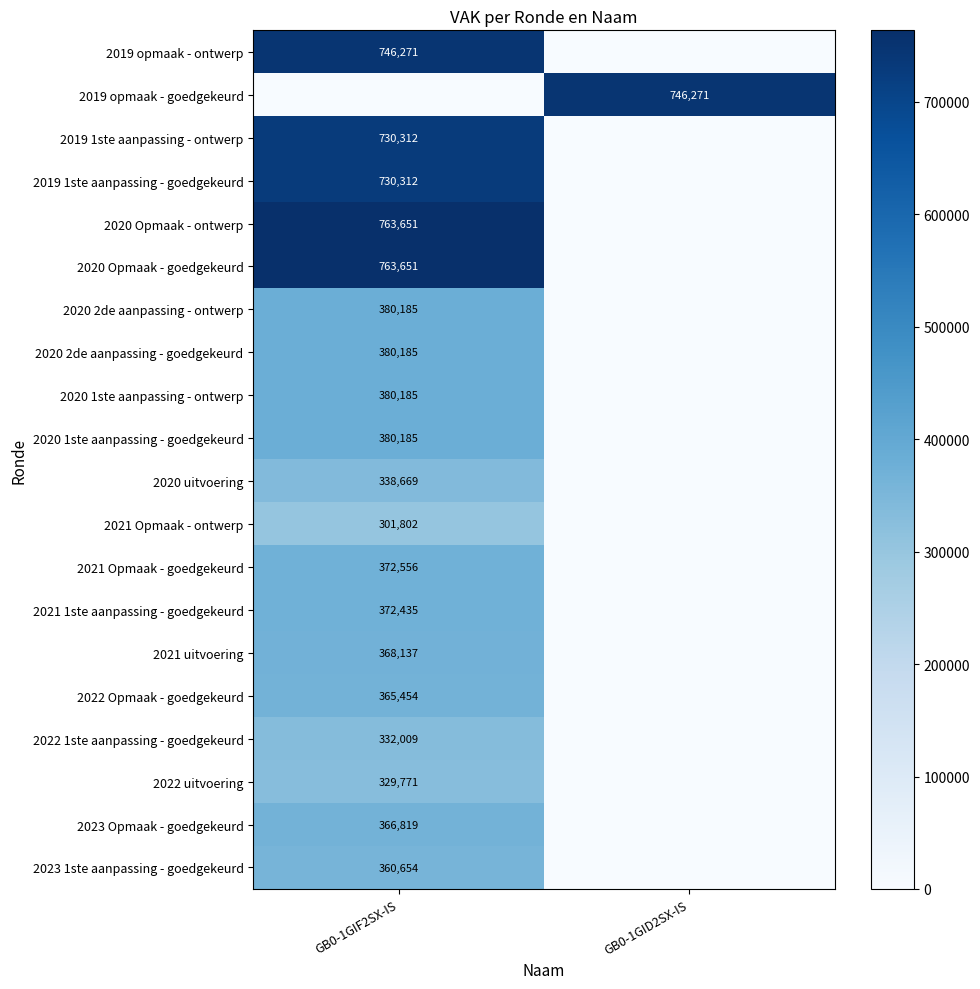

The value of 2020 1ste aanpassing - goedgekeurd at GB0-1GIF2SX-IS is 148305. True or false?

False